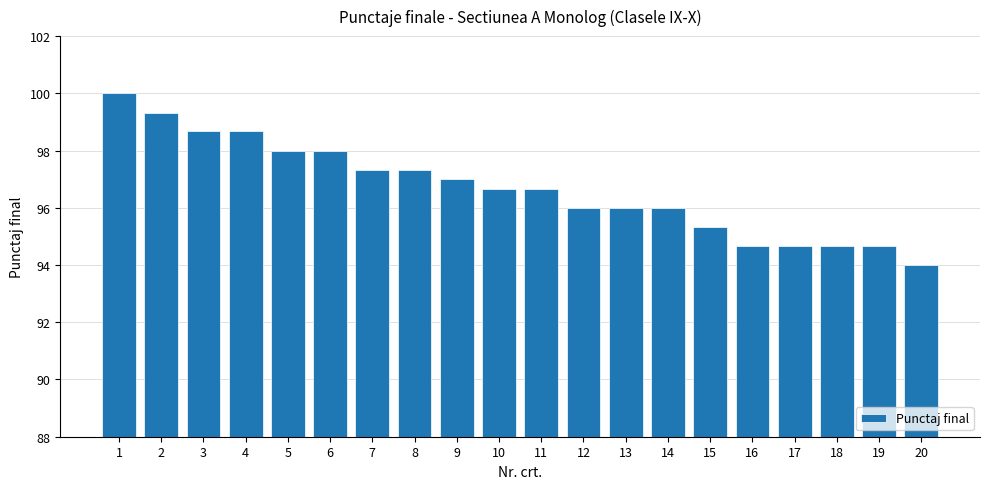

What is the value of the 6th bar from the left?

98.0